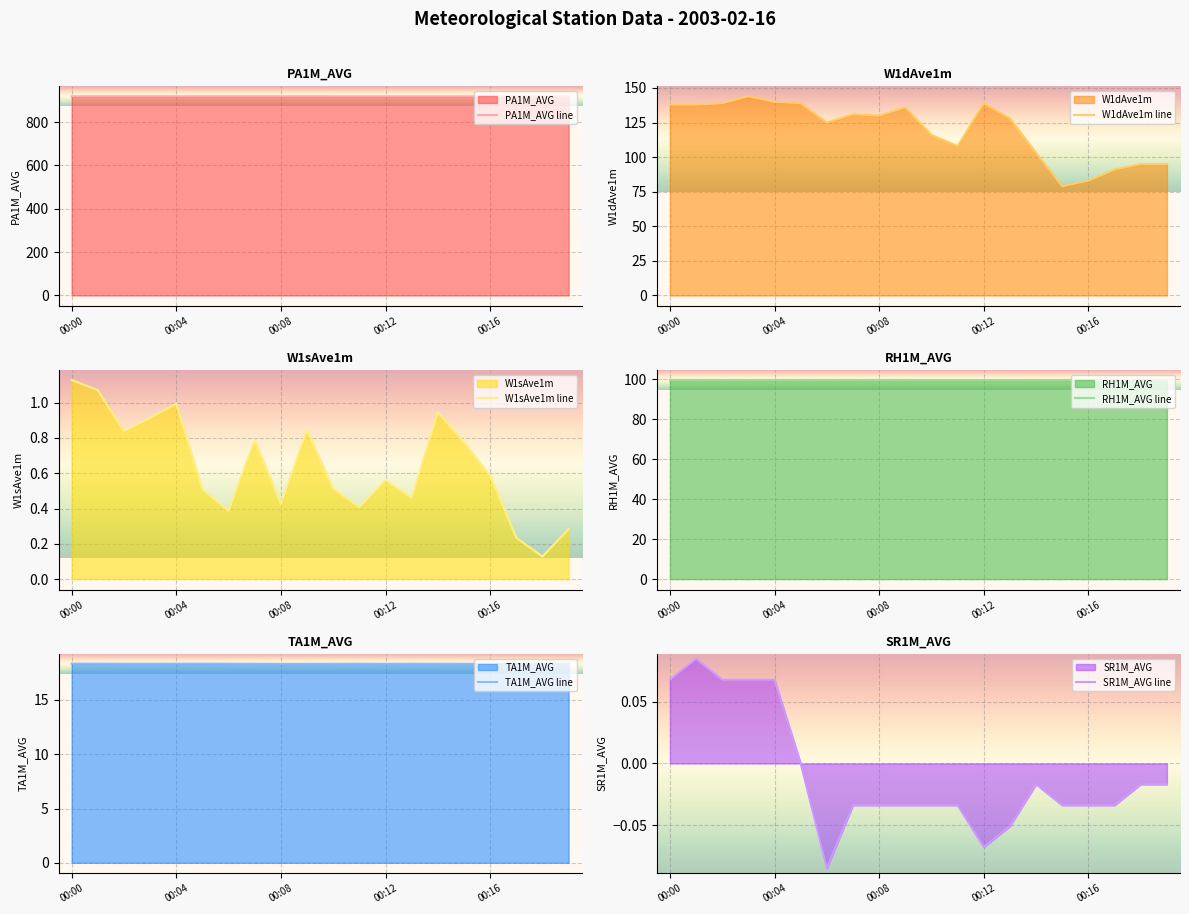

How many data points in SR1M_AVG line are less than 0?

14